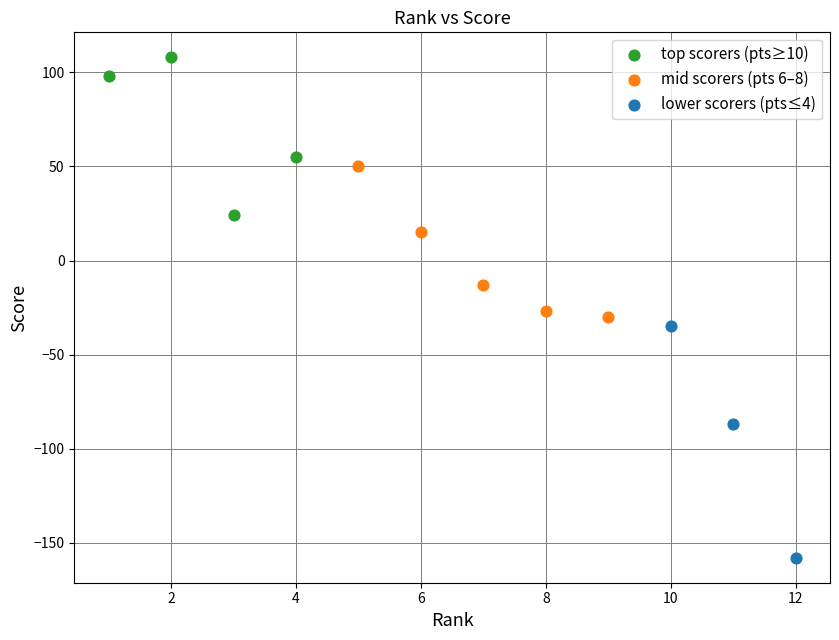

What are all the series names shown in the legend?

top scorers (pts≥10), mid scorers (pts 6–8), lower scorers (pts≤4)